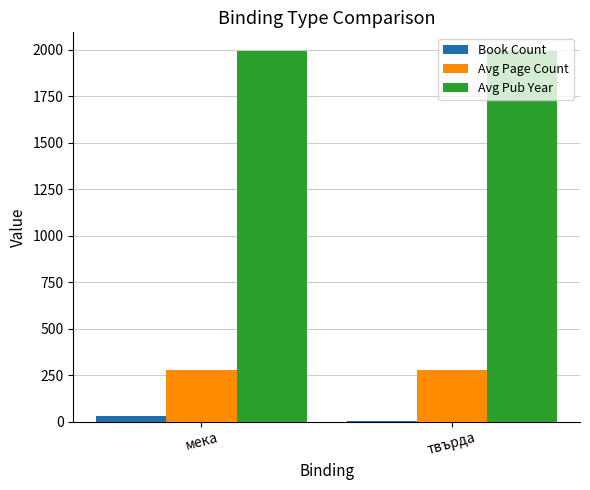

The Avg Pub Year series shows 1994 at мека. True or false?

True